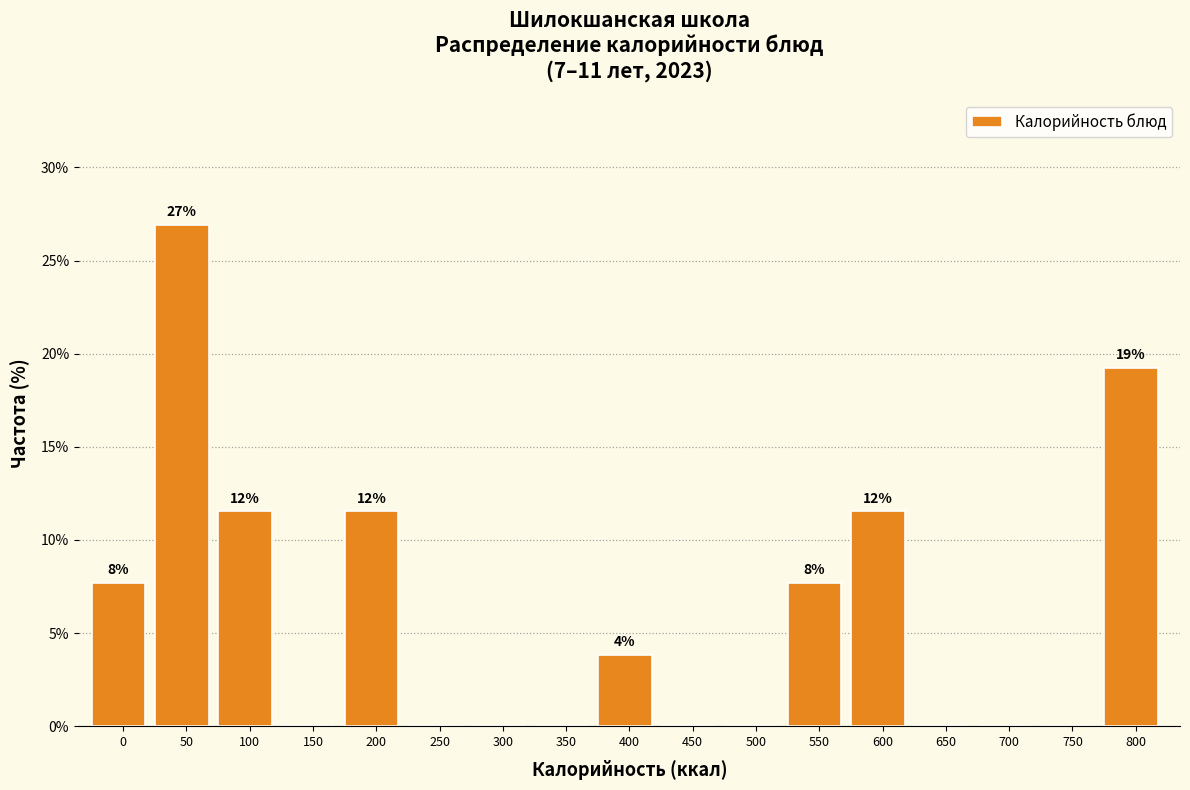

Reading left to right, extract all data points from this chart.

0=7.7	50=26.9	100=11.5	150=0.0	200=11.5	250=0.0	300=0.0	350=0.0	400=3.8	450=0.0	500=0.0	550=7.7	600=11.5	650=0.0	700=0.0	750=0.0	800=19.2